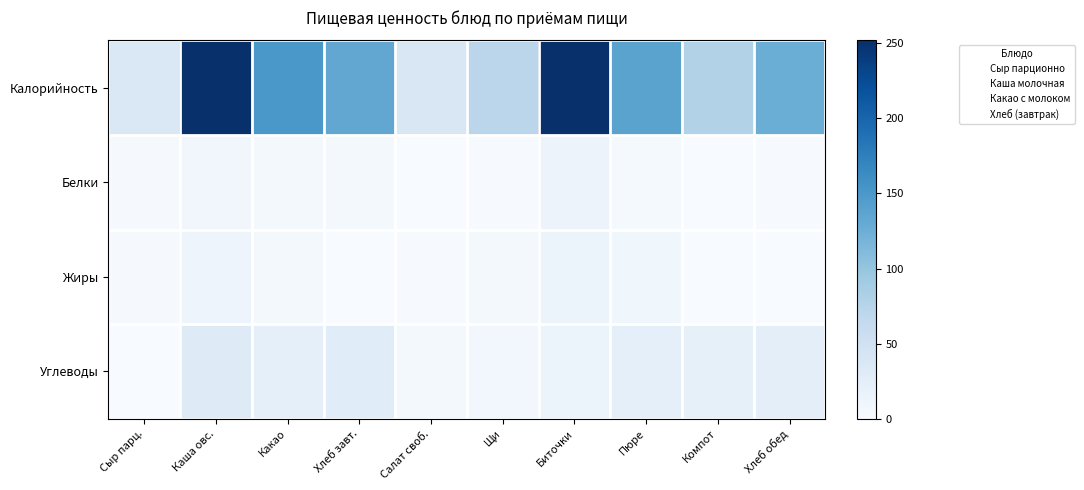

Which series has the largest total across all categories?

Калорийность